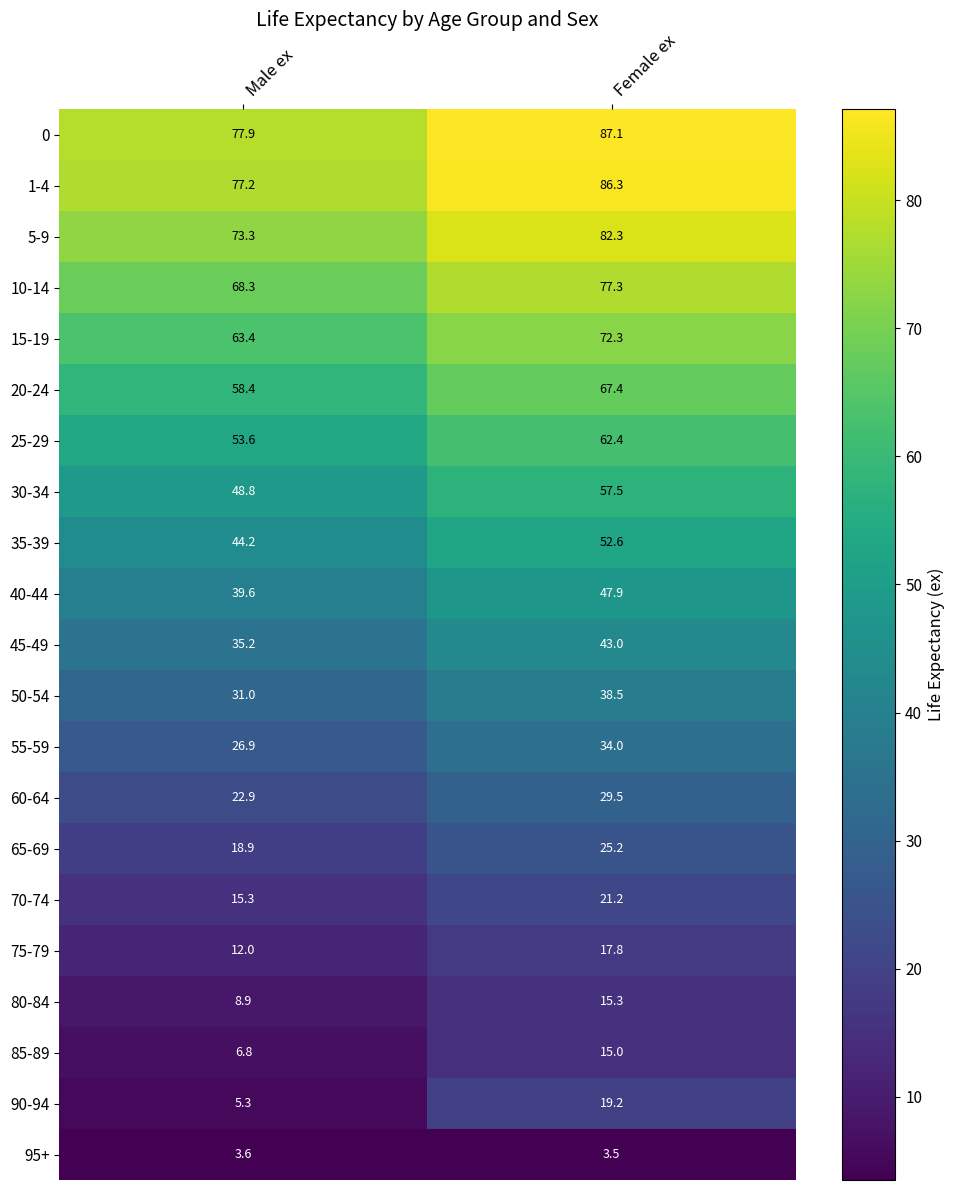

What value does the 25-29 series have at Female ex?

62.4